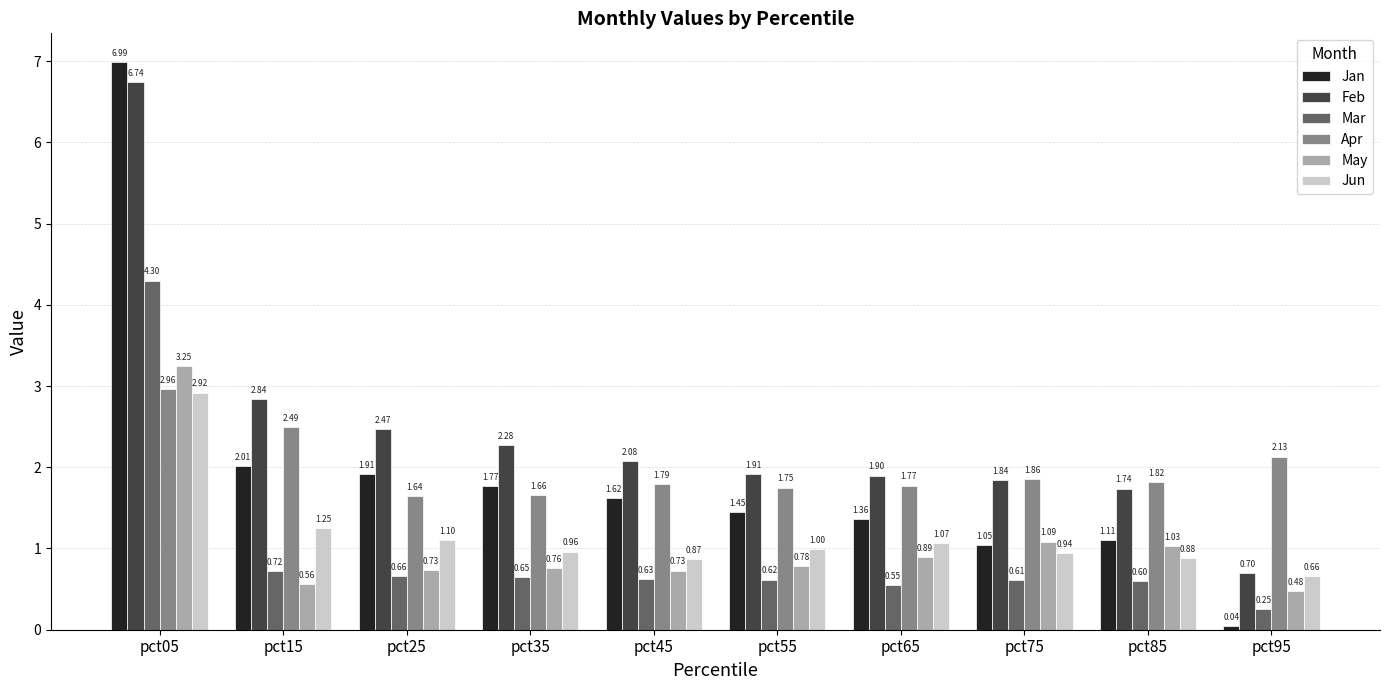

At how many categories does at least one series exceed 2?

6